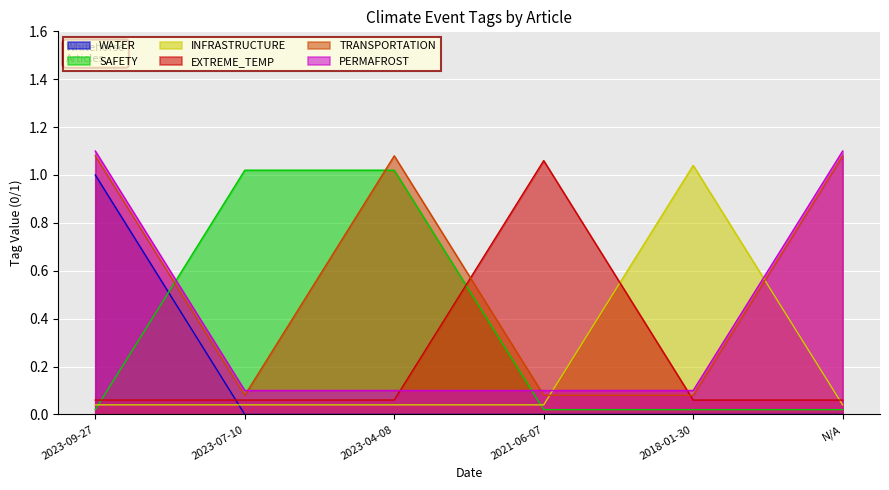

Is it true that TRANSPORTATION equals 0.1 at 2018-01-30?

False